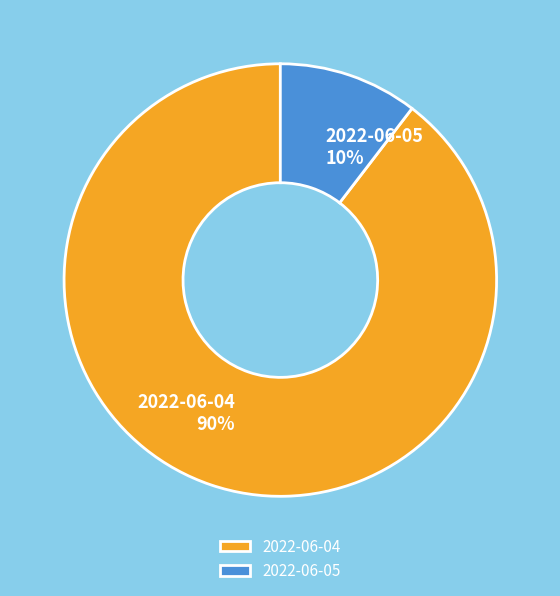

Does 2022-06-04 account for over 50% of the chart?

Yes